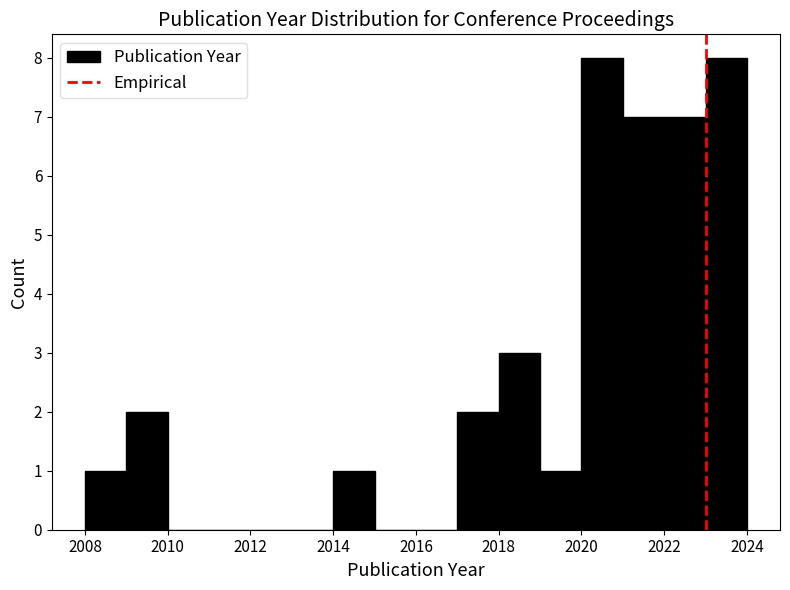

Reading left to right, list every bar in this chart as the range it spans on the x-axis followed by its height. The values are not printed on the chart, so give them approximately, as read against the axis.

2008 to 2009: 1
2009 to 2010: 2
2010 to 2011: 0
2011 to 2012: 0
2012 to 2013: 0
2013 to 2014: 0
2014 to 2015: 1
2015 to 2016: 0
2016 to 2017: 0
2017 to 2018: 2
2018 to 2019: 3
2019 to 2020: 1
2020 to 2021: 8
2021 to 2022: 7
2022 to 2023: 7
2023 to 2024: 8